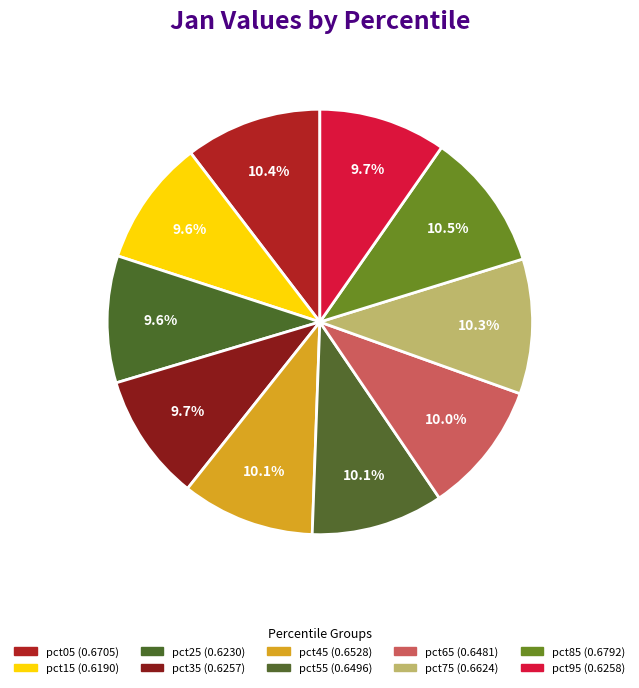

To the nearest percent, what percentage of the pie is pct05?

10%